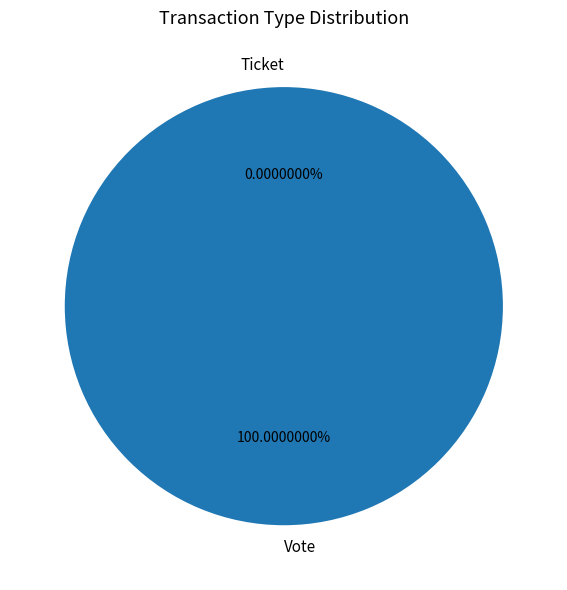

What is the largest slice in the pie chart?

Vote